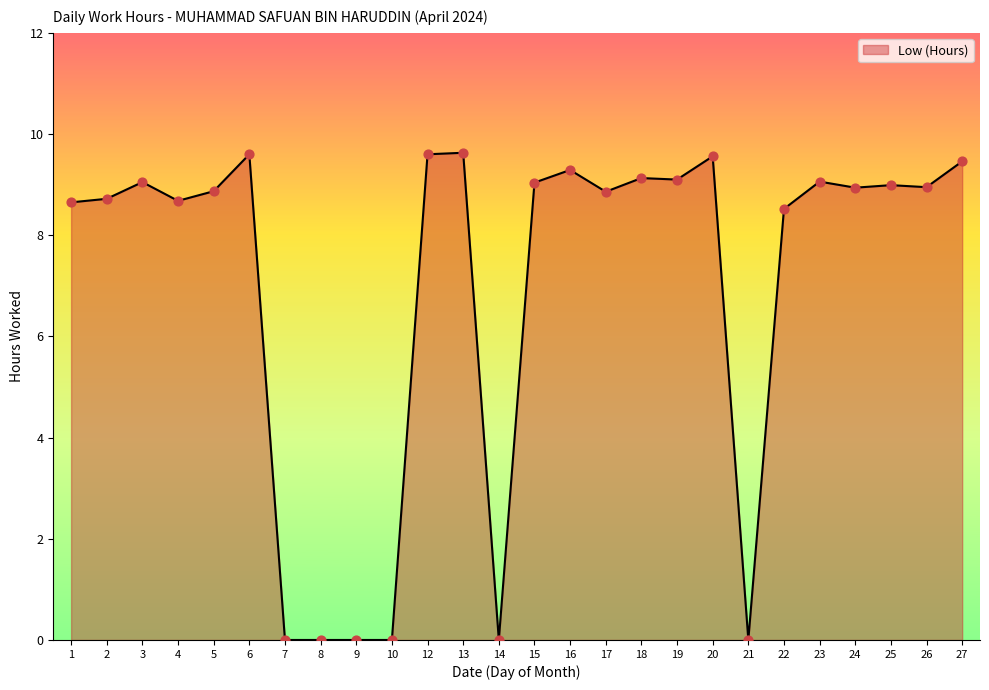

What is the change in value from 12 to 15?

-0.6